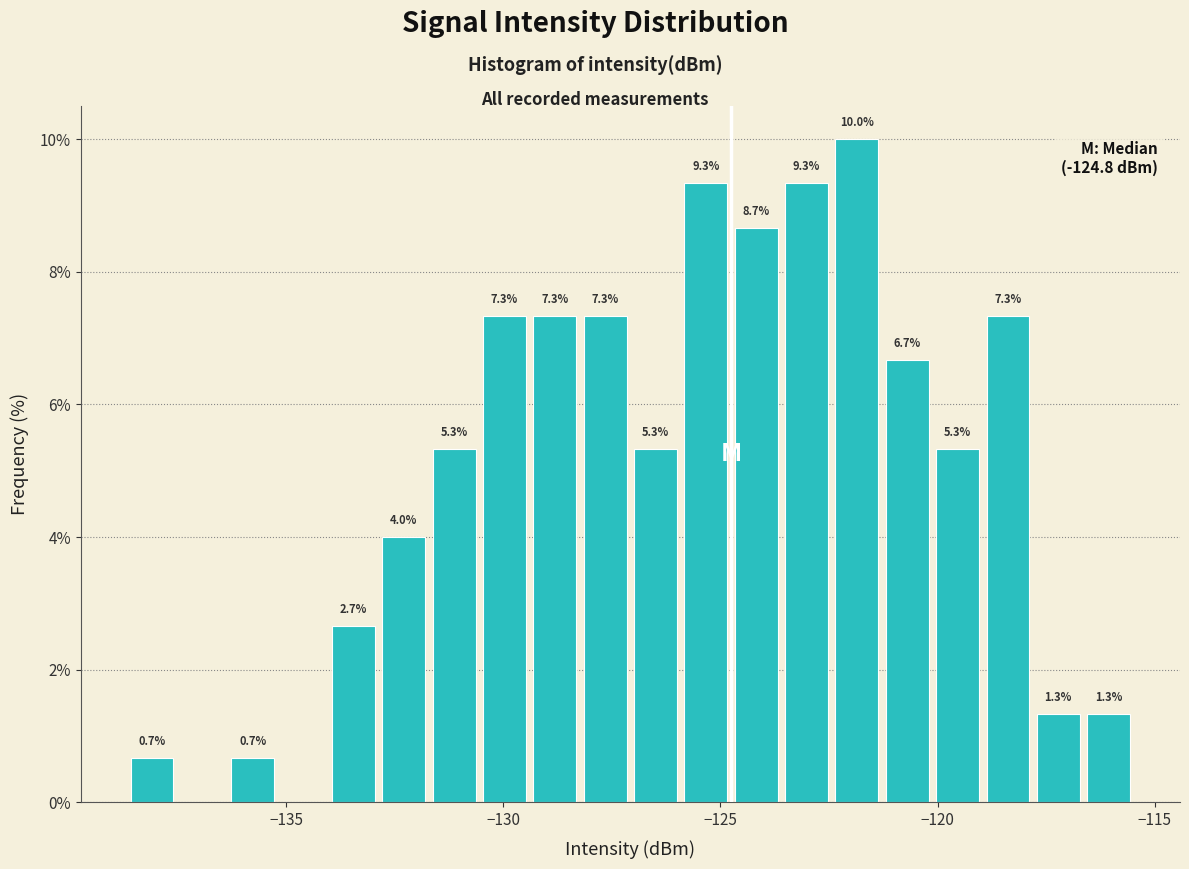

Around what value on the x-axis is the tallest bar? Give the approximate position of its centre, as read against the axis.

-122.0